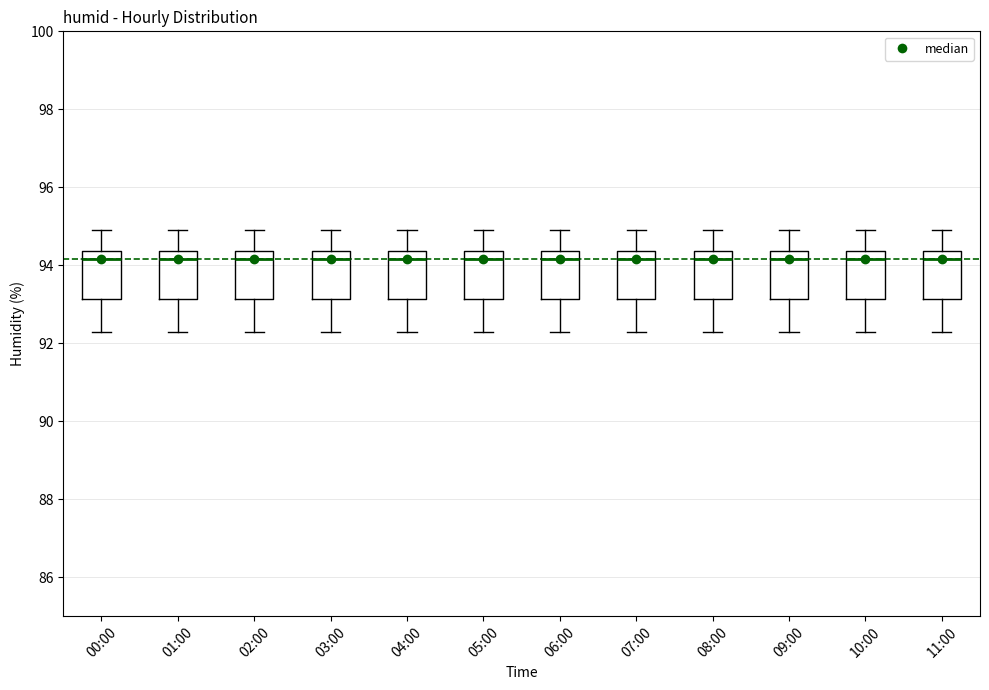

Where does the lower whisker of the box for 07:00 end on the y-axis? The values are not printed on the chart, so give them approximately, as read against the axis.

92.4